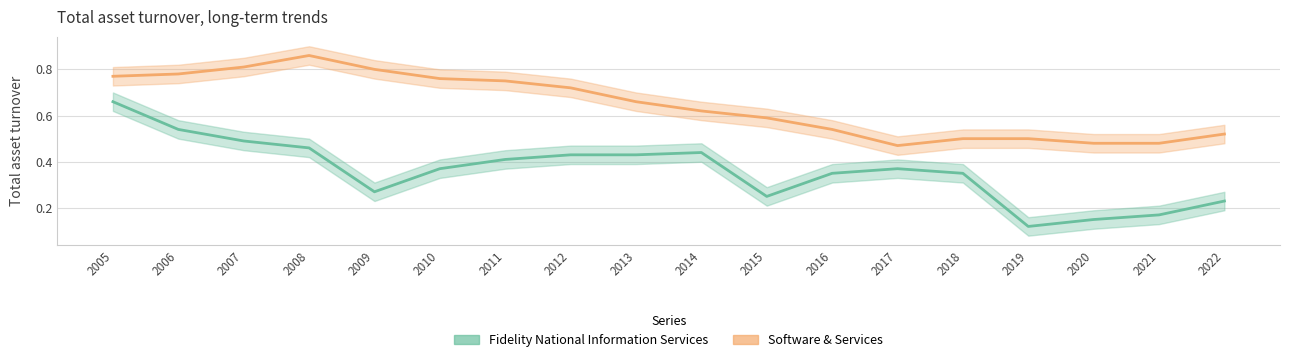

Does the chart have visible grid lines?

Yes